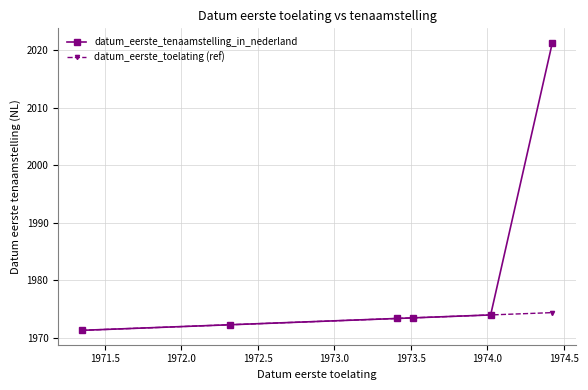

What is the average value of the datum_eerste_toelating (ref) series?

1973.2